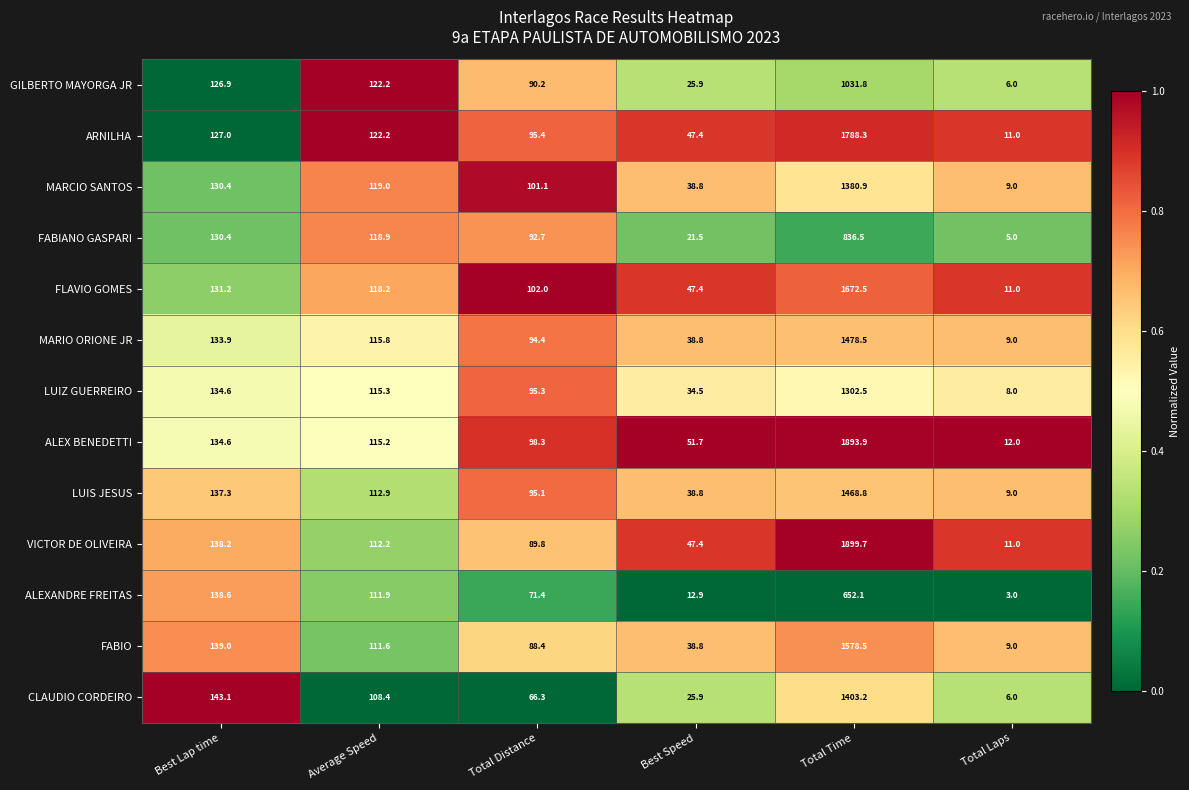

Where does the CLAUDIO CORDEIRO series first go above 108?

Best Lap time